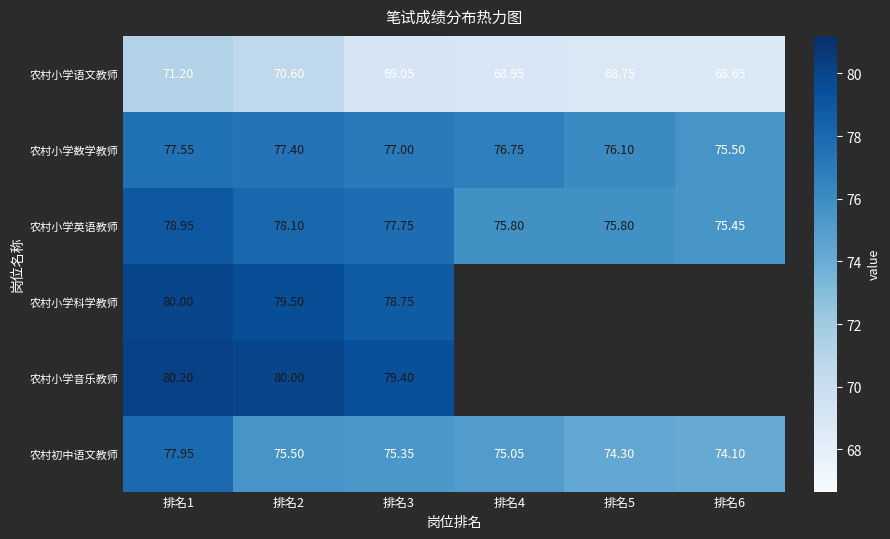

What is the difference between the second highest and second lowest values in the 农村初中语文教师 series?

1.2